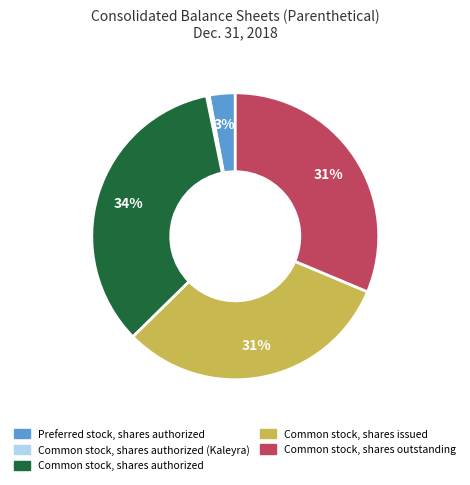

Is there a majority slice in this chart?

No